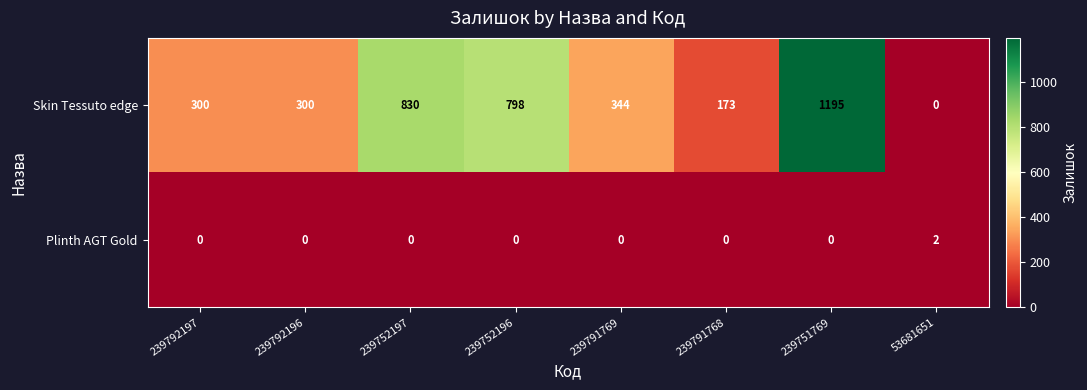

Count the number of data series in this chart.

2